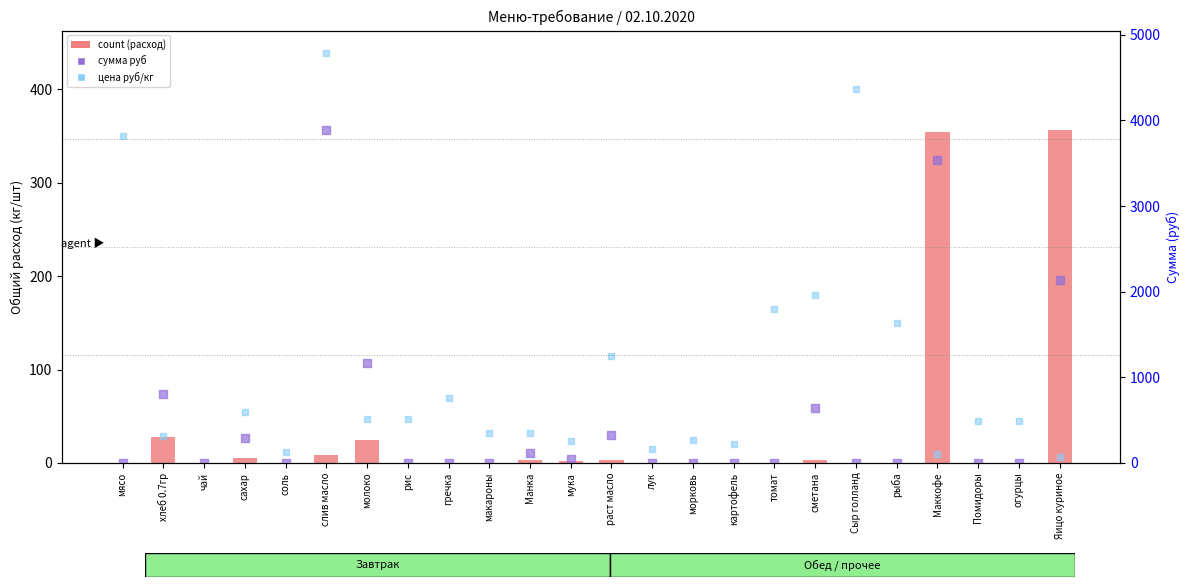

Which series reaches the minimum Y coordinate?

count